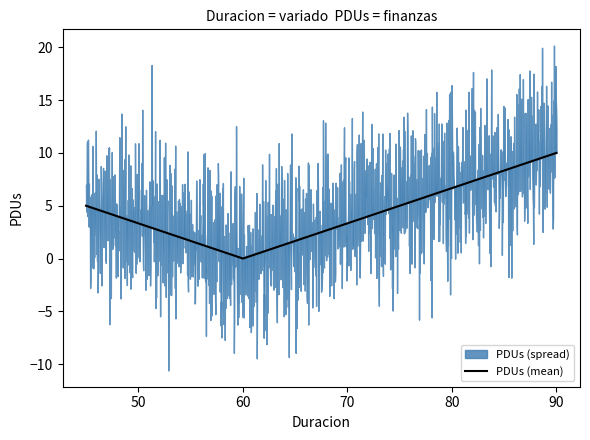

What is the change in value from 60 to 90?

+10